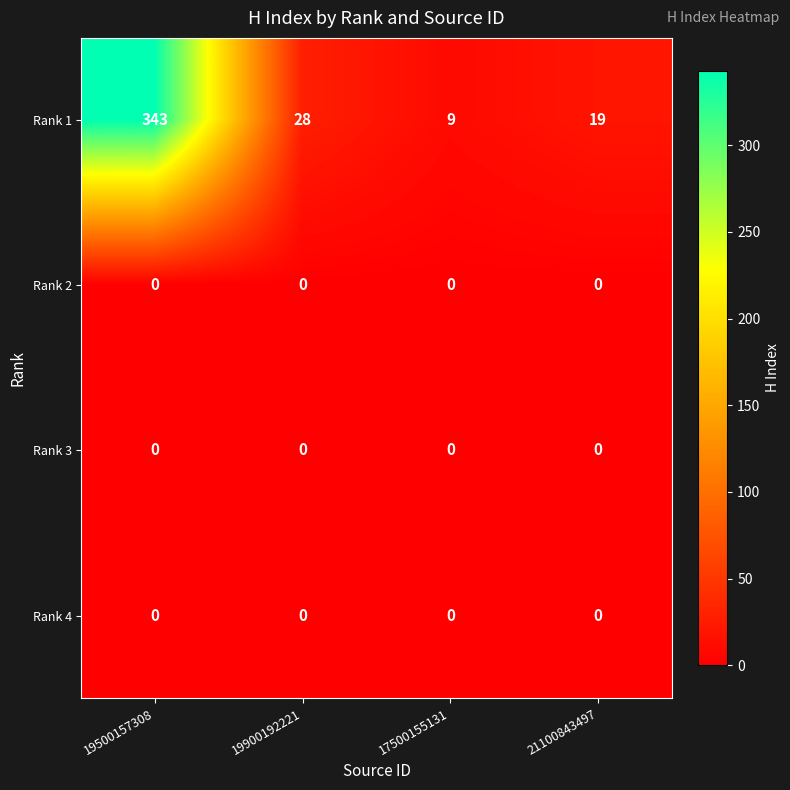

At which category is the sum across all series the highest?

19500157308